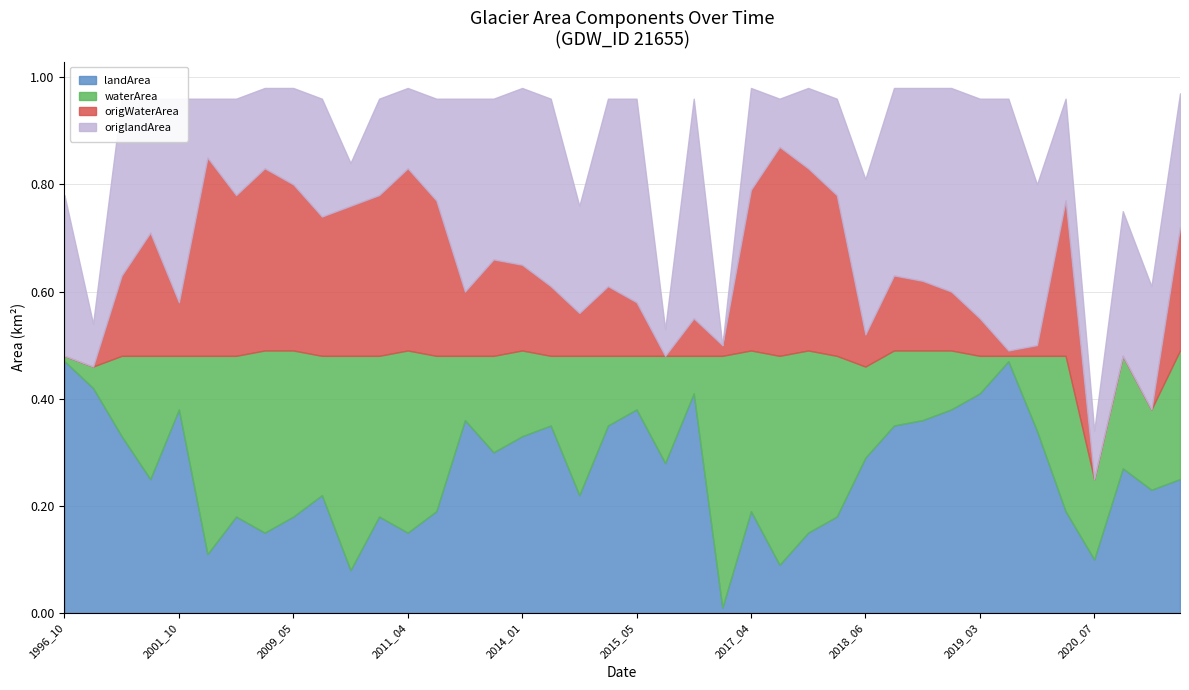

Reading right to left, what are all the values shown in this chart?

landArea: 2021_12=0.2	2021_07=0.2	2021_06=0.3	2020_07=0.1	2019_11=0.2	2019_10=0.3	2019_05=0.5	2019_03=0.4	2019_01=0.4	2018_10=0.4	2018_09=0.3	2018_06=0.3	2018_04=0.2	2018_03=0.1	2018_02=0.1	2017_04=0.2	2016_09=0.0	2015_12=0.4	2015_08=0.3	2015_05=0.4	2015_04=0.3	2014_09=0.2	2014_04=0.3	2014_01=0.3	2013_12=0.3	2012_03=0.4	2011_05=0.2	2011_04=0.1	2010_05=0.2	2009_09=0.1	2009_06=0.2	2009_05=0.2	2009_04=0.1	2008_05=0.2	2008_02=0.1	2001_10=0.4	2001_09=0.2	1998_06=0.3	1997_08=0.4	1996_10=0.5
waterArea: 2021_12=0.2	2021_07=0.1	2021_06=0.2	2020_07=0.1	2019_11=0.3	2019_10=0.1	2019_05=0.0	2019_03=0.1	2019_01=0.1	2018_10=0.1	2018_09=0.1	2018_06=0.2	2018_04=0.3	2018_03=0.3	2018_02=0.4	2017_04=0.3	2016_09=0.5	2015_12=0.1	2015_08=0.2	2015_05=0.1	2015_04=0.1	2014_09=0.3	2014_04=0.1	2014_01=0.2	2013_12=0.2	2012_03=0.1	2011_05=0.3	2011_04=0.3	2010_05=0.3	2009_09=0.4	2009_06=0.3	2009_05=0.3	2009_04=0.3	2008_05=0.3	2008_02=0.4	2001_10=0.1	2001_09=0.2	1998_06=0.1	1997_08=0.0	1996_10=0.0
origWaterArea: 2021_12=0.2	2021_07=0.0	2021_06=0.0	2020_07=0.0	2019_11=0.3	2019_10=0.0	2019_05=0.0	2019_03=0.1	2019_01=0.1	2018_10=0.1	2018_09=0.1	2018_06=0.1	2018_04=0.3	2018_03=0.3	2018_02=0.4	2017_04=0.3	2016_09=0.0	2015_12=0.1	2015_08=0.0	2015_05=0.1	2015_04=0.1	2014_09=0.1	2014_04=0.1	2014_01=0.2	2013_12=0.2	2012_03=0.1	2011_05=0.3	2011_04=0.3	2010_05=0.3	2009_09=0.3	2009_06=0.3	2009_05=0.3	2009_04=0.3	2008_05=0.3	2008_02=0.4	2001_10=0.1	2001_09=0.2	1998_06=0.1	1997_08=0.0	1996_10=0.0
origlandArea: 2021_12=0.2	2021_07=0.2	2021_06=0.3	2020_07=0.1	2019_11=0.2	2019_10=0.3	2019_05=0.5	2019_03=0.4	2019_01=0.4	2018_10=0.4	2018_09=0.3	2018_06=0.3	2018_04=0.2	2018_03=0.1	2018_02=0.1	2017_04=0.2	2016_09=0.0	2015_12=0.4	2015_08=0.1	2015_05=0.4	2015_04=0.3	2014_09=0.2	2014_04=0.3	2014_01=0.3	2013_12=0.3	2012_03=0.4	2011_05=0.2	2011_04=0.1	2010_05=0.2	2009_09=0.1	2009_06=0.2	2009_05=0.2	2009_04=0.1	2008_05=0.2	2008_02=0.1	2001_10=0.4	2001_09=0.2	1998_06=0.3	1997_08=0.1	1996_10=0.3